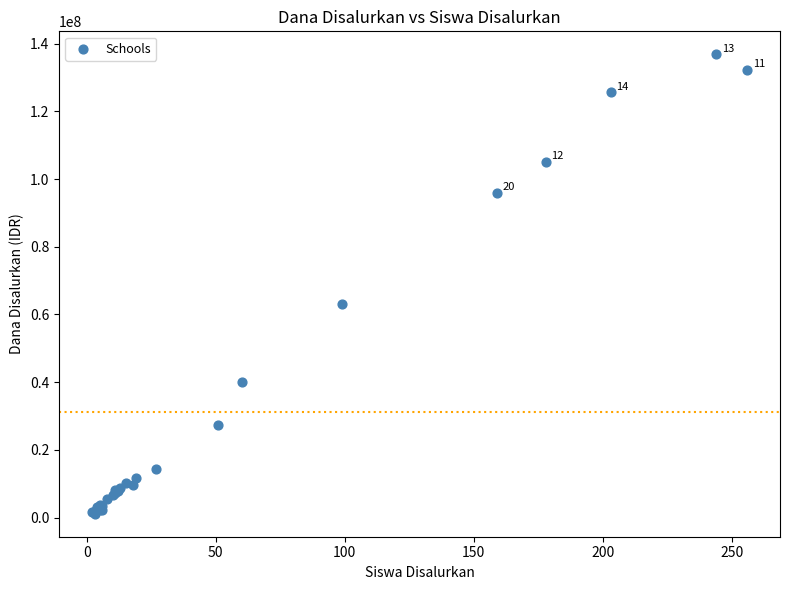

What Y value in the scatter plot is closest to 69000000?

63000000